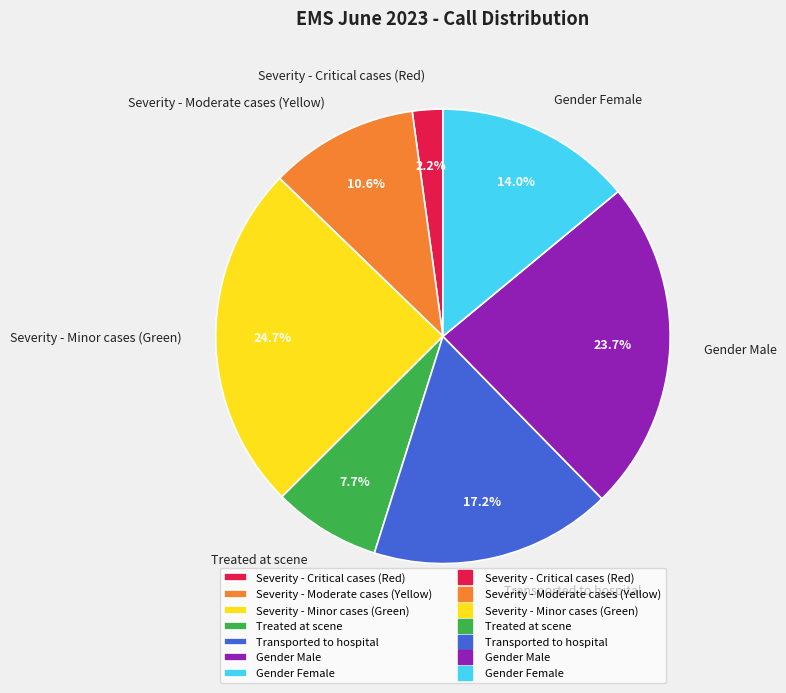

Approximately how many times larger is the value at Transported to hospital compared to Gender Male?

0.7